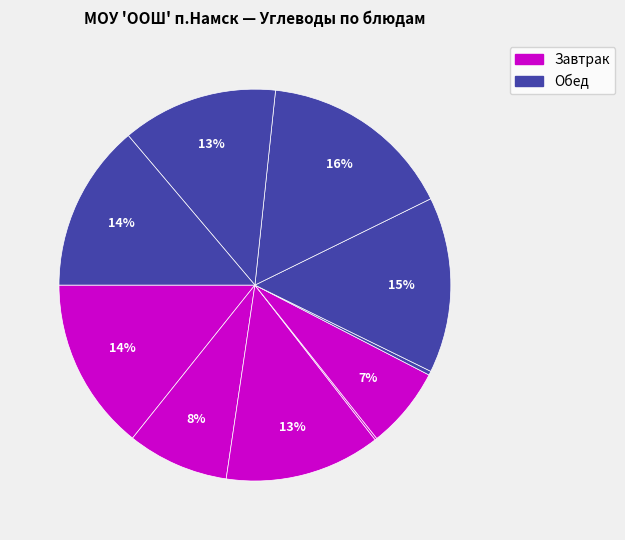

Count the number of slices in the pie.

10